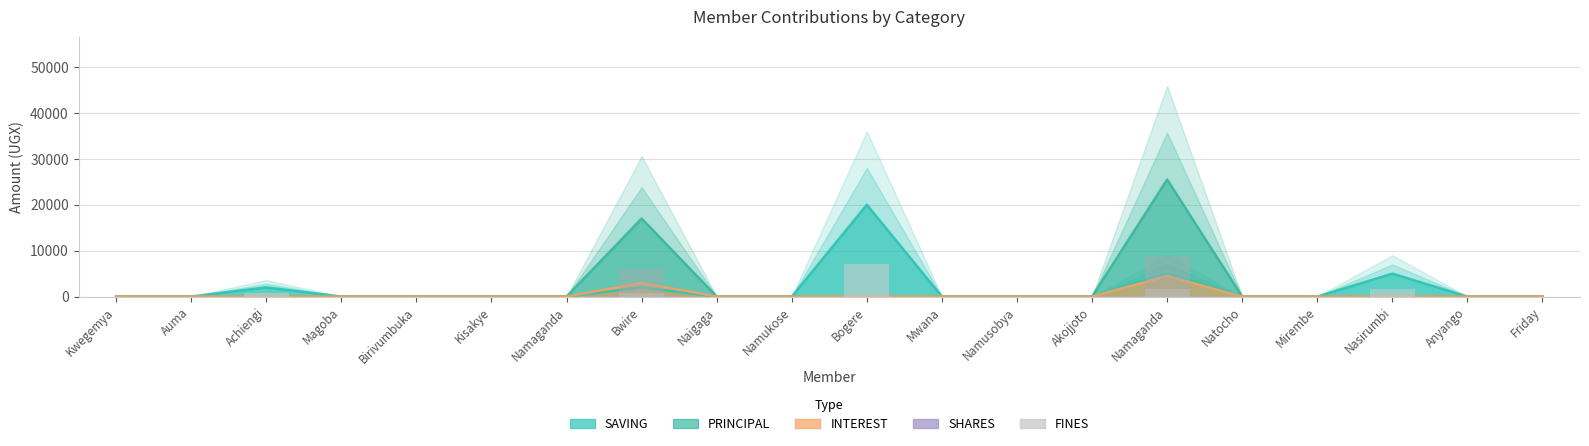

What is the difference between the maximum and second lowest values in the SAVING series?

20000